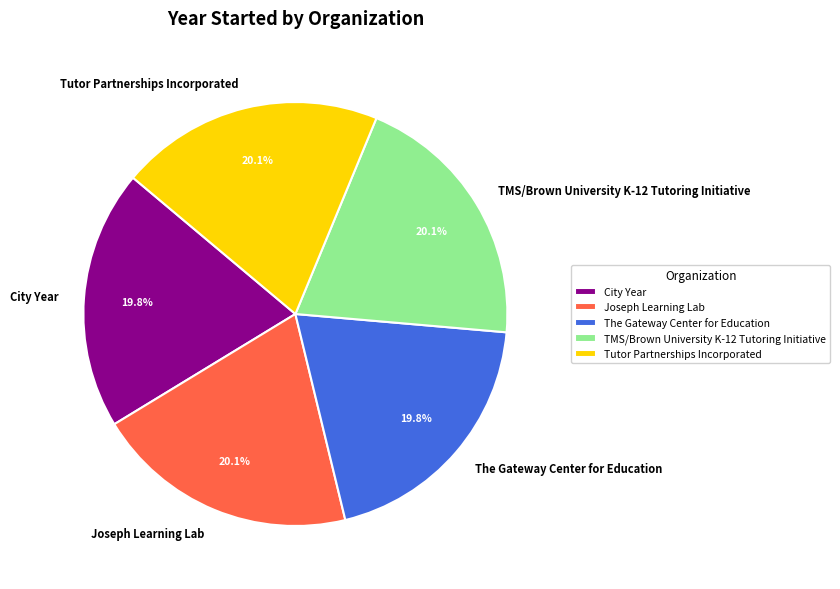

The The Gateway Center for Education slice represents 8% of the pie. True or false?

False